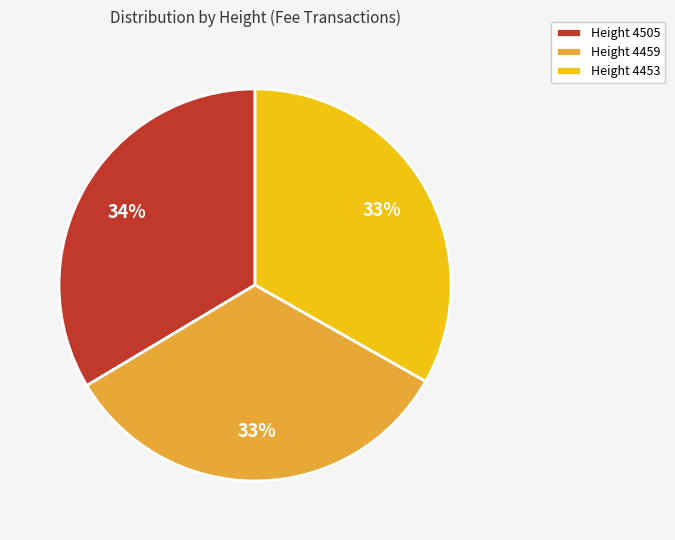

To the nearest percent, what percentage of the pie is Height 4505?

34%